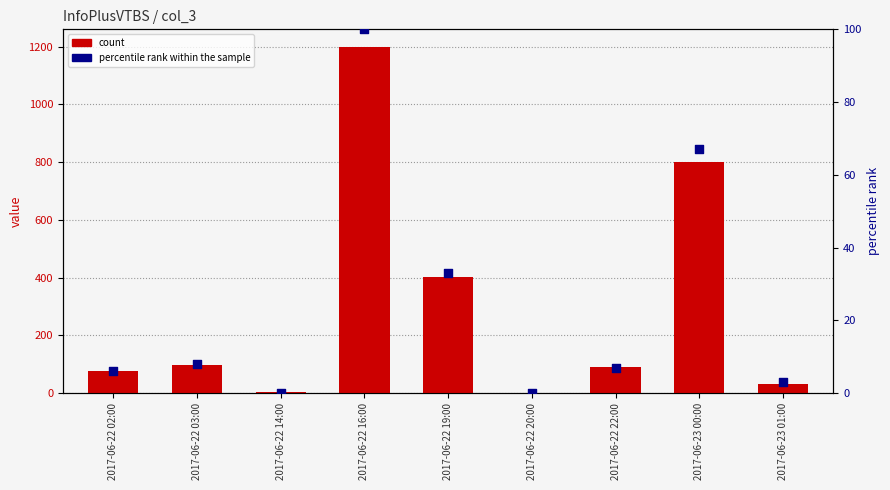

Which series reaches the minimum Y coordinate?

percentile rank